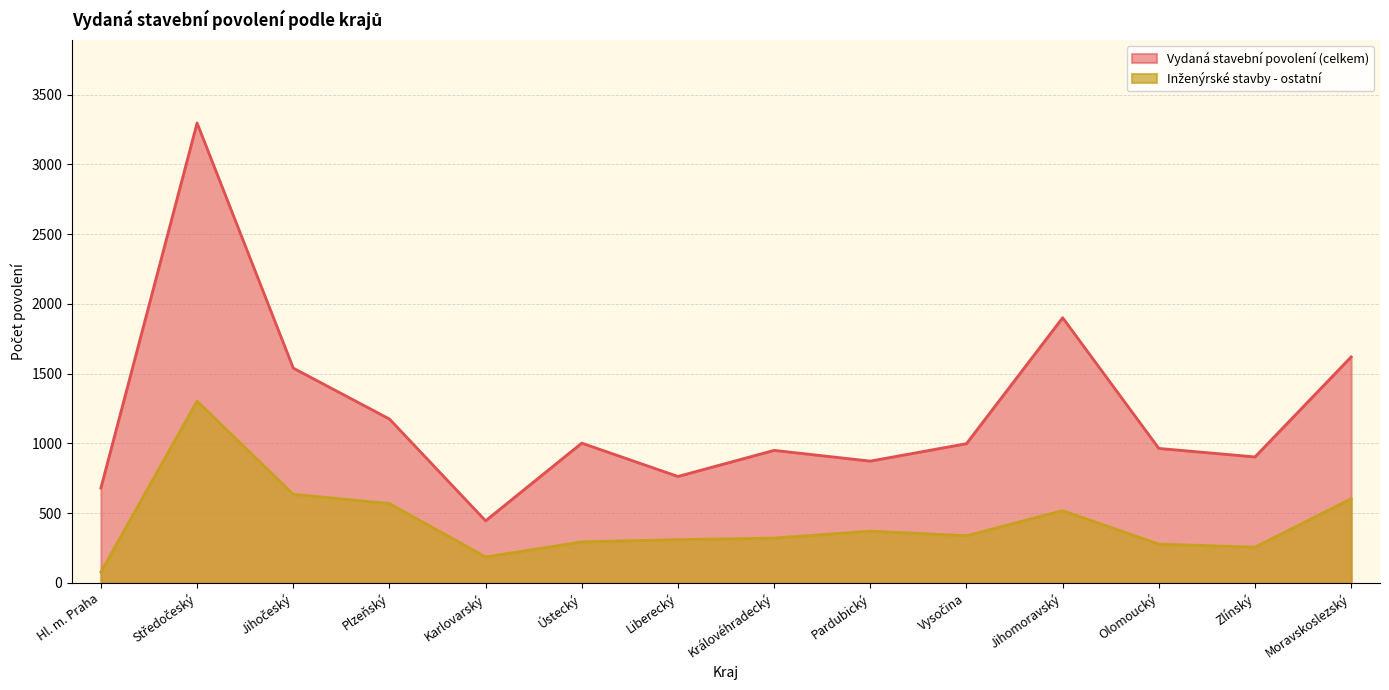

Reading left to right, what are all the values shown in this chart?

Vydaná stavební povolení (celkem): Hl. m. Praha=680	Středočeský=3297	Jihočeský=1540	Plzeňský=1175	Karlovarský=445	Ústecký=1002	Liberecký=763	Královéhradecký=950	Pardubický=873	Vysočina=998	Jihomoravský=1901	Olomoucký=964	Zlínský=903	Moravskoslezský=1620
Inženýrské stavby - ostatní: Hl. m. Praha=78	Středočeský=1303	Jihočeský=635	Plzeňský=569	Karlovarský=186	Ústecký=294	Liberecký=310	Královéhradecký=321	Pardubický=371	Vysočina=338	Jihomoravský=518	Olomoucký=278	Zlínský=256	Moravskoslezský=603